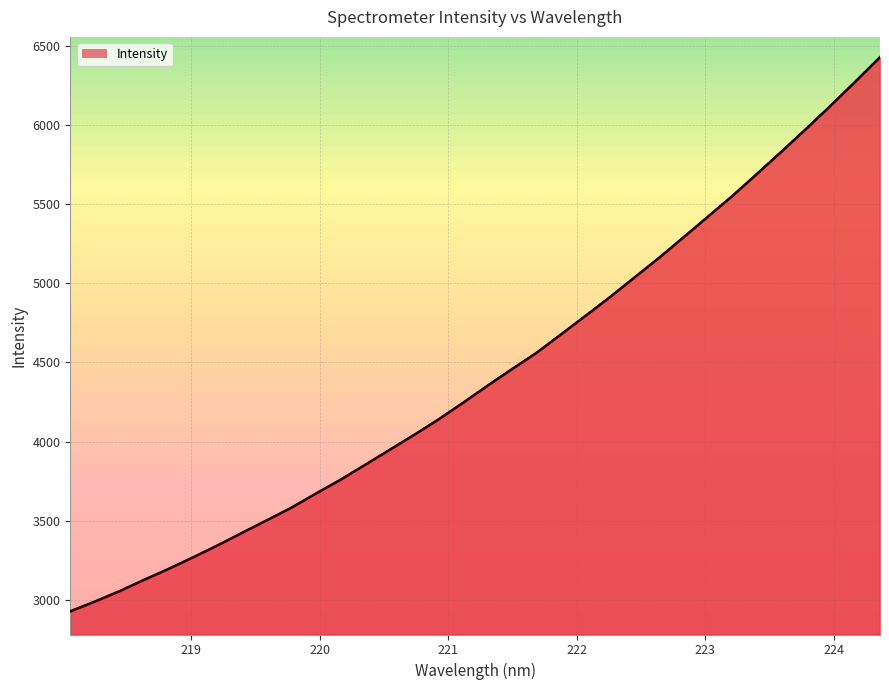

What is the smallest value displayed?

2927.4